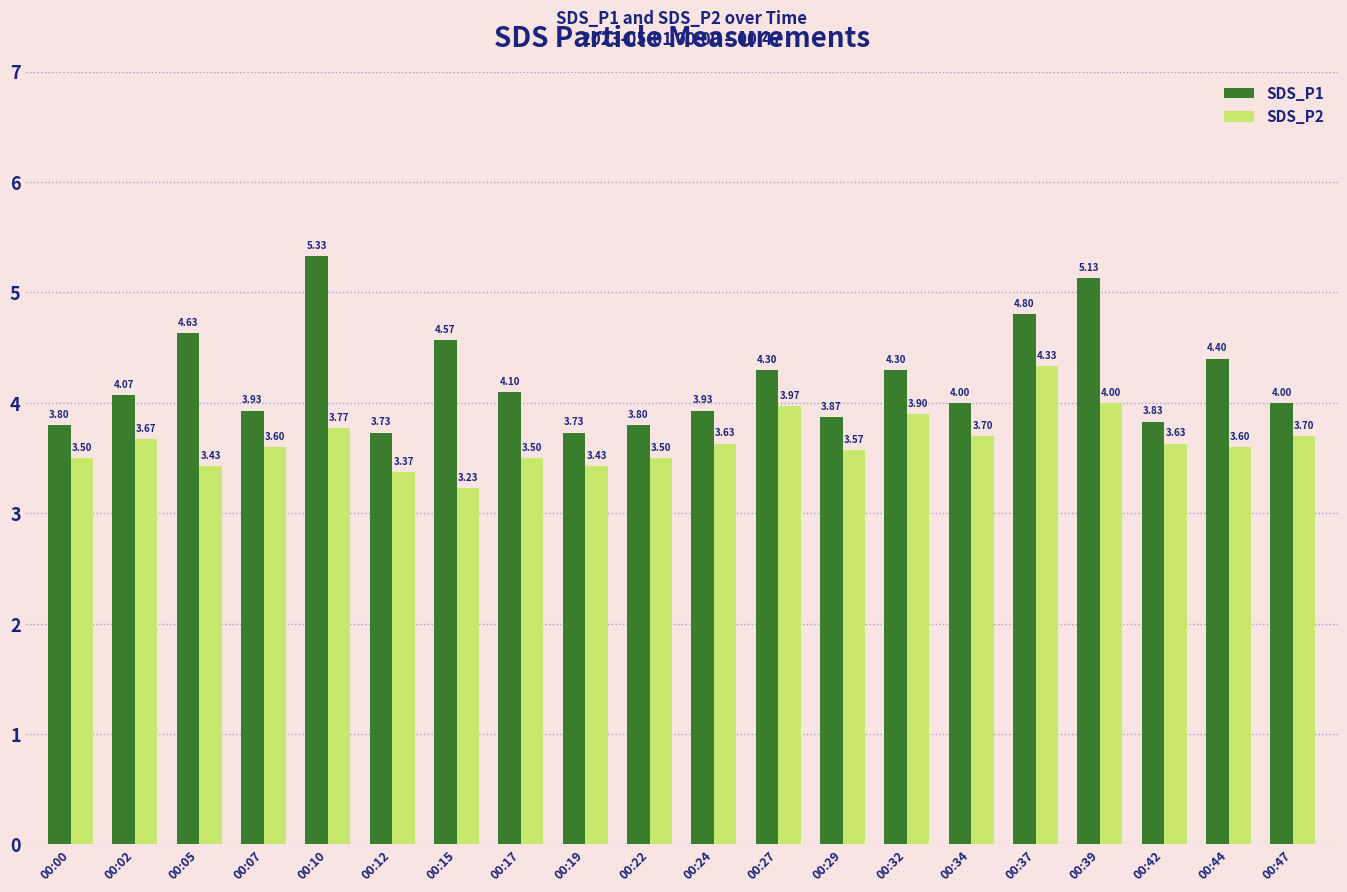

What is the total value across all series at 00:00?

7.3